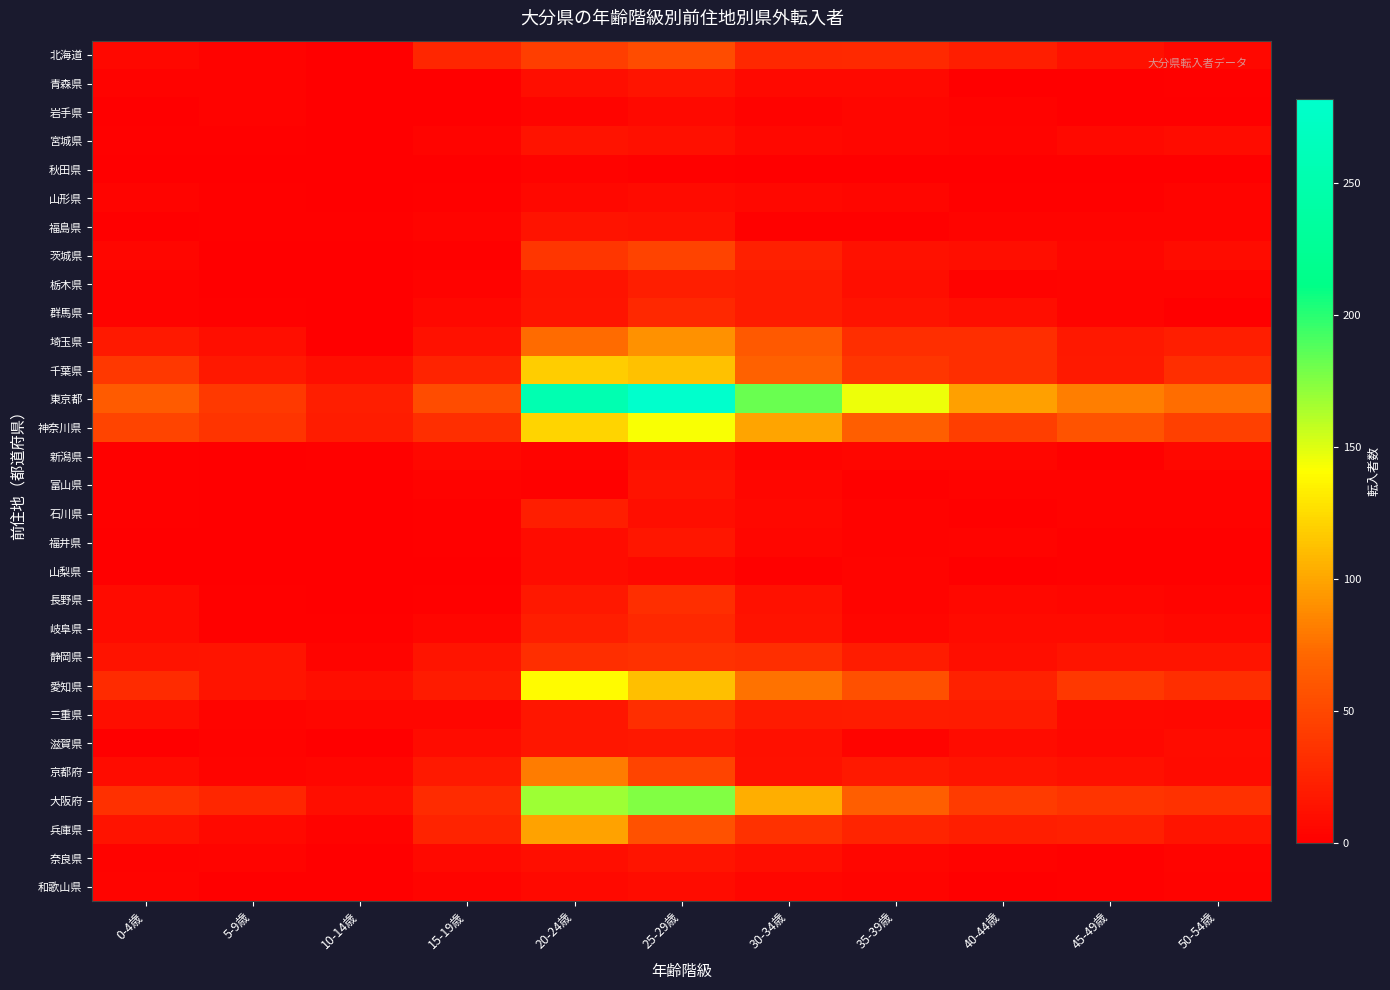

Which series has the widest spread of values?

東京都